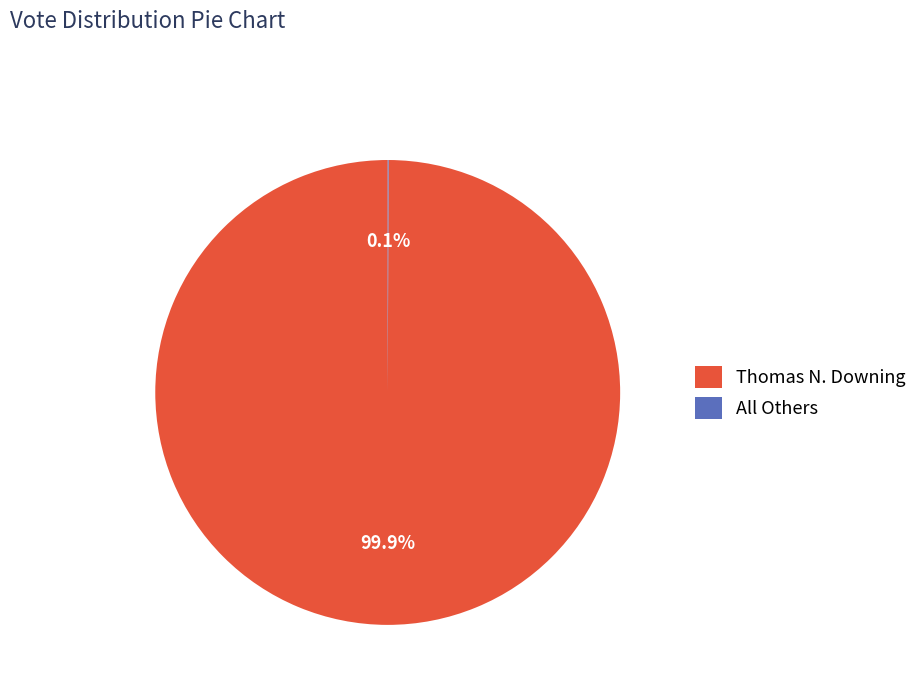

Which category accounts for the majority?

Thomas N. Downing